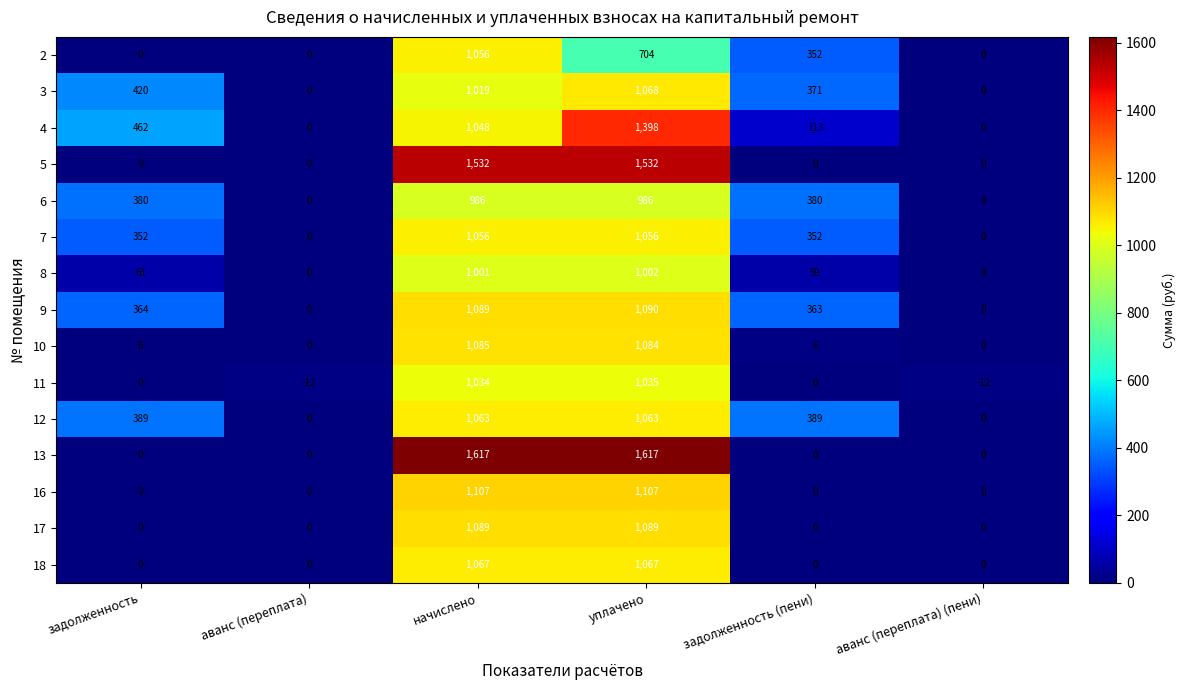

What is the difference between the maximum and second lowest values in the 2 series?

1056